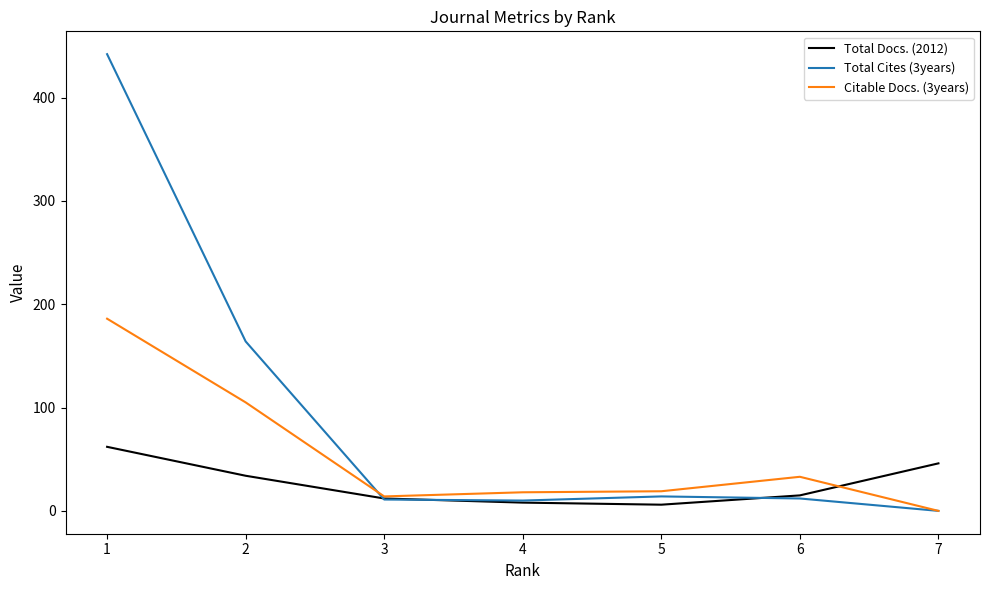

Which category has the highest value in the Total Docs. (2012) series?

1